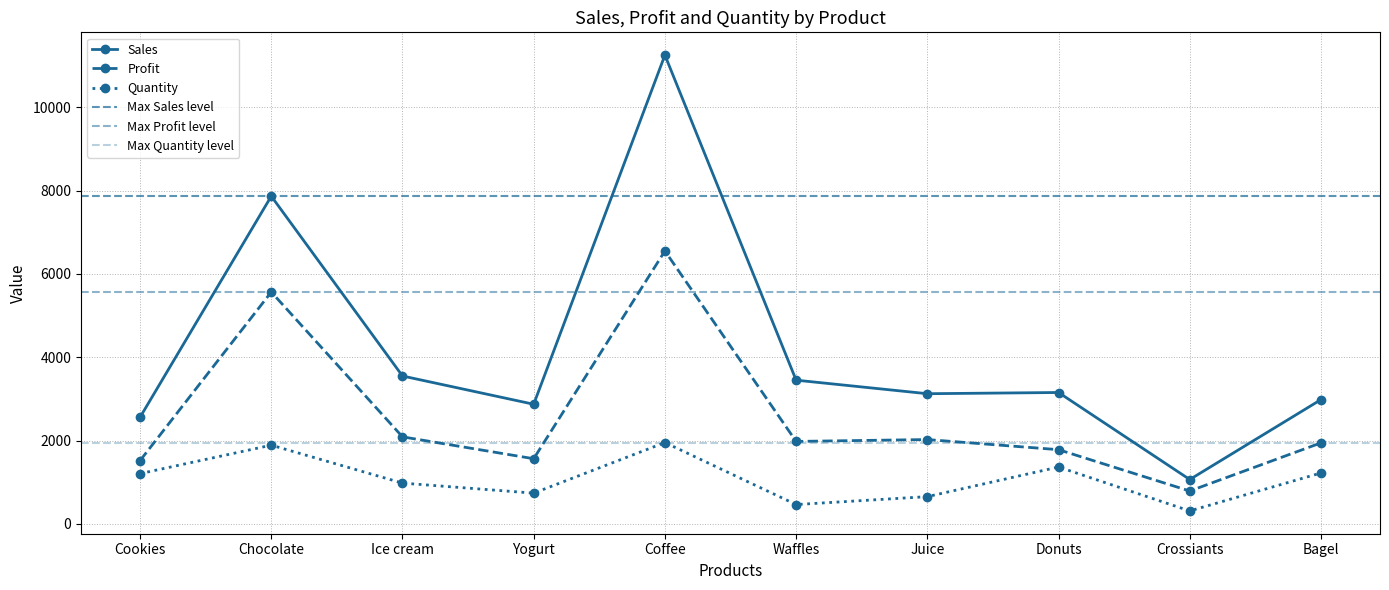

What is the difference between the second highest and second lowest values in the Quantity series?

1425